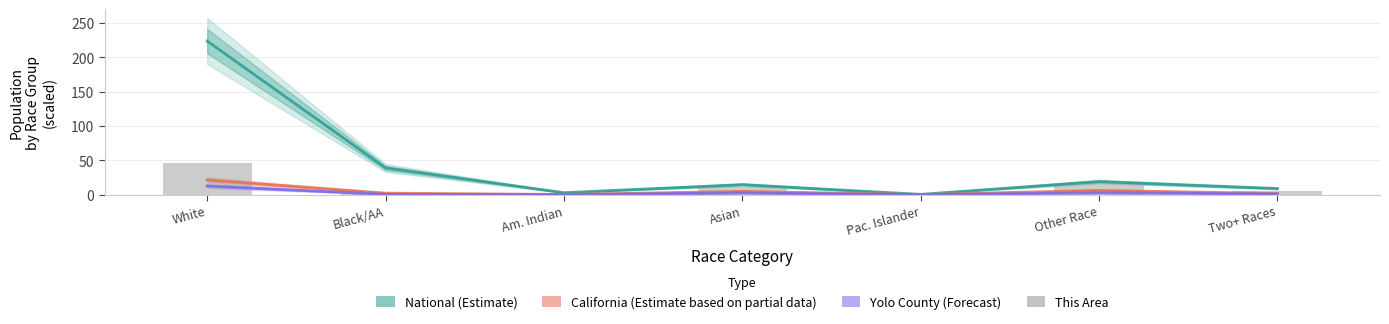

Which series changed the most between Black/AA and Other Race?

National (Estimate)